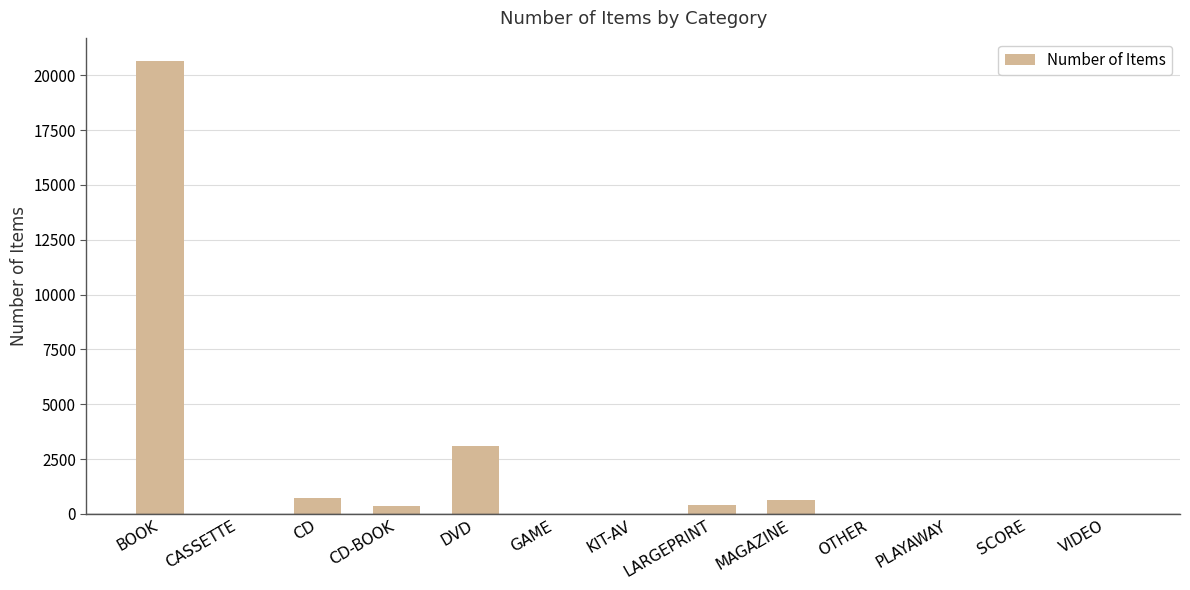

At which label is the value closest to 10337?

DVD